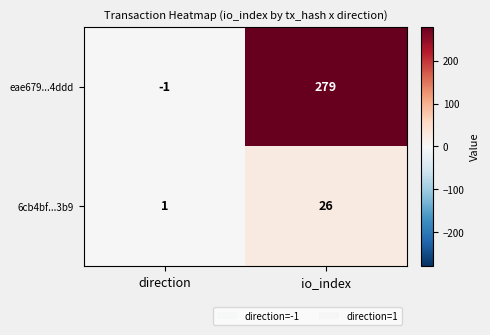

Rank the series at direction from lowest to highest value.

eae679...4ddd, 6cb4bf...3b9